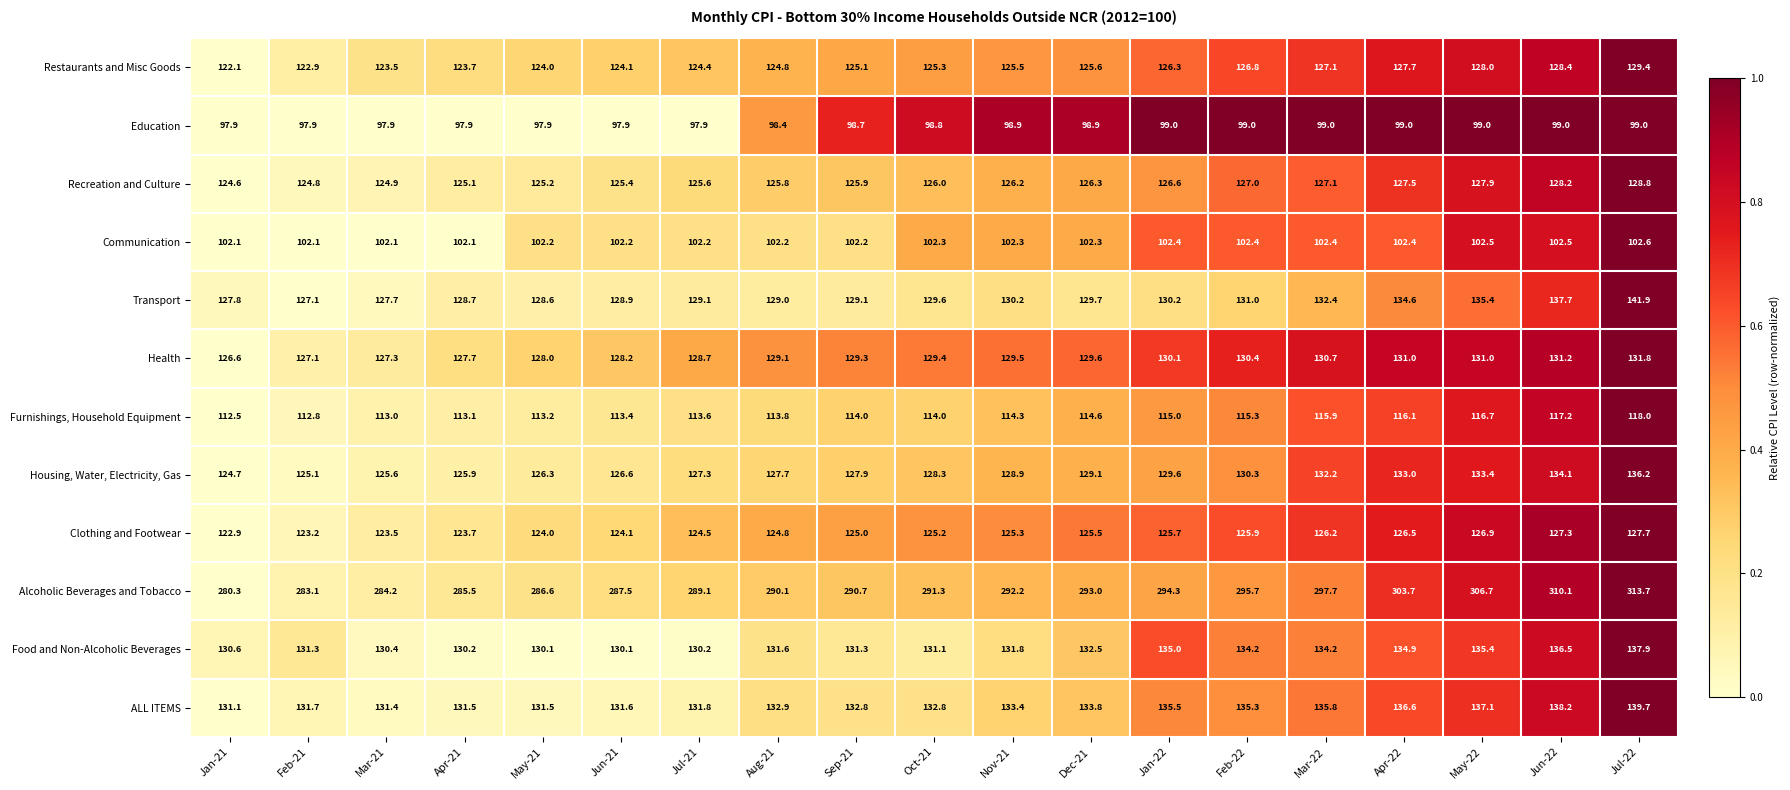

List the series in order of their peak value, lowest first.

Education, Communication, Furnishings, Household Equipment, Clothing and Footwear, Recreation and Culture, Restaurants and Misc Goods, Health, Housing, Water, Electricity, Gas, Food and Non-Alcoholic Beverages, ALL ITEMS, Transport, Alcoholic Beverages and Tobacco